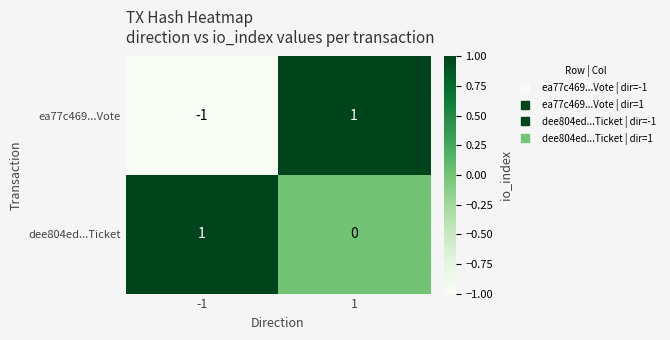

Which series has the widest spread of values?

ea77c469...Vote